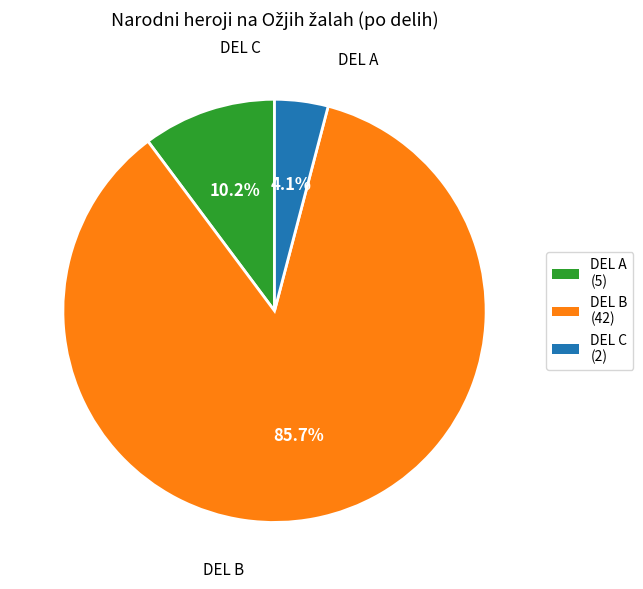

What portion of the pie excludes DEL A?

89.8%